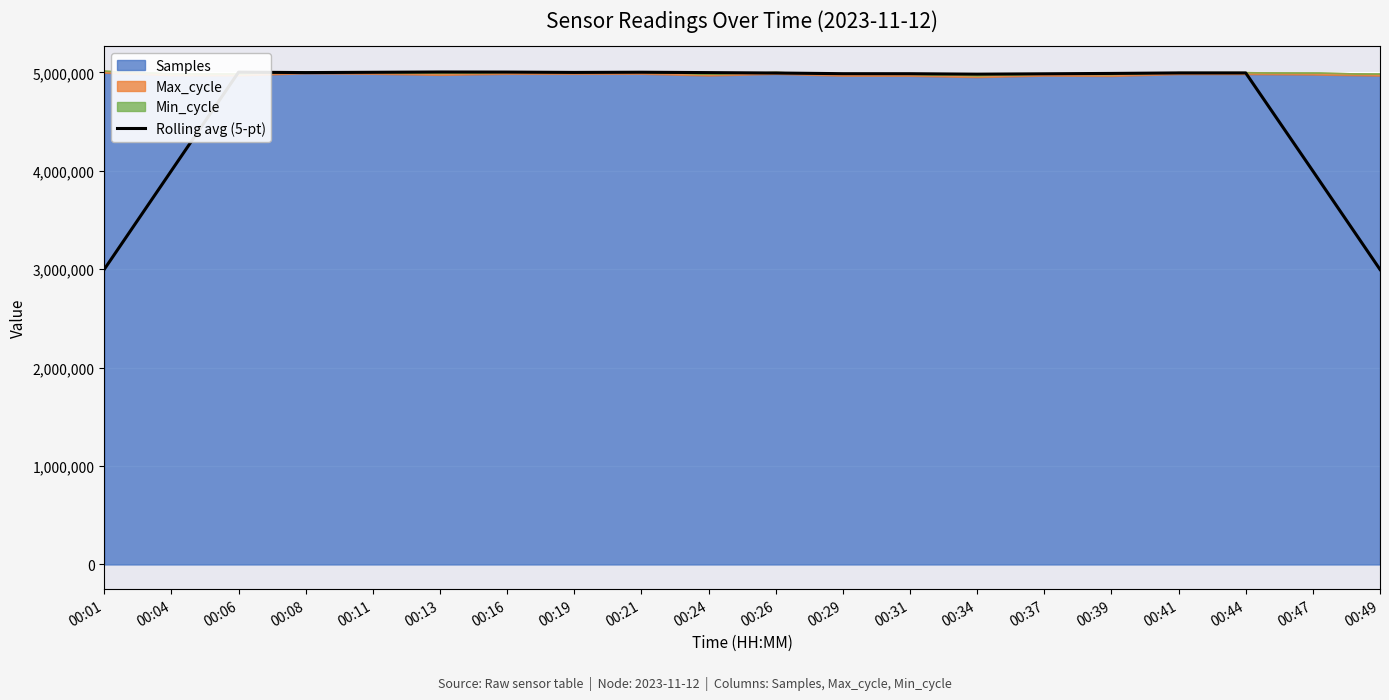

How many interior local valleys (lower than both neighbors) does the data have?

3